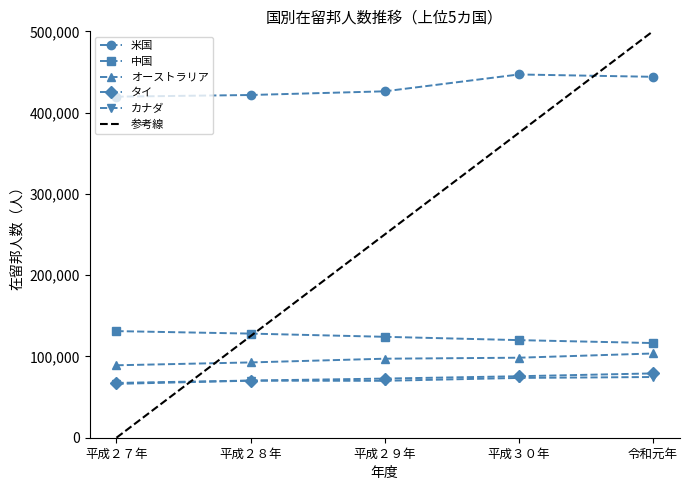

Which series changed the most between 平成２８年 and 平成２９年?

オーストラリア